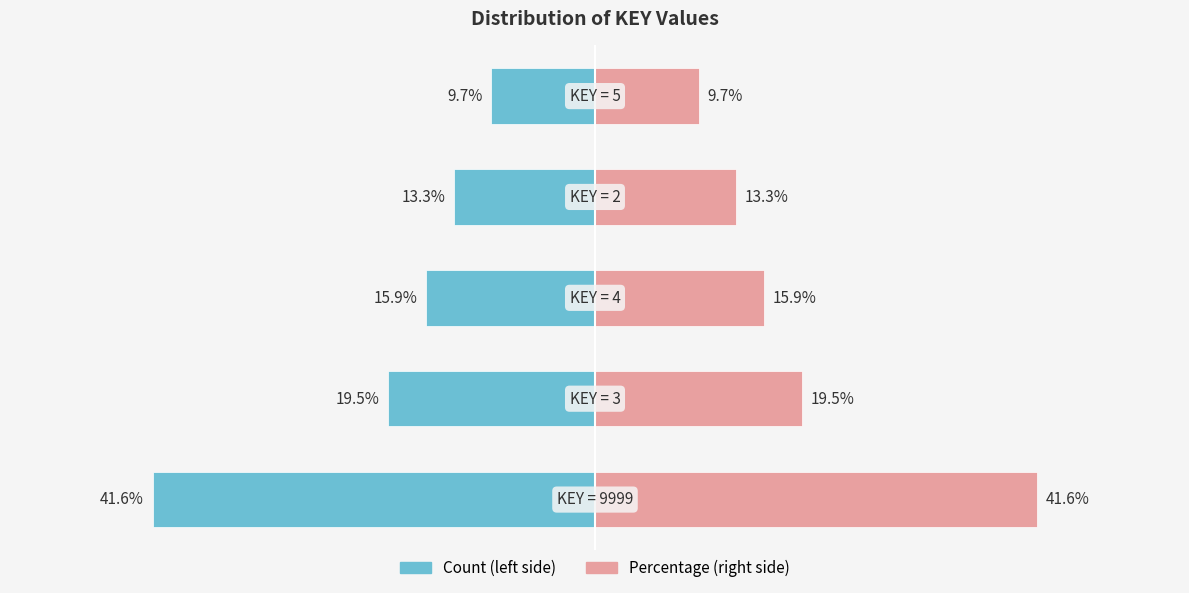

Between 1 and 2, which is larger?

2